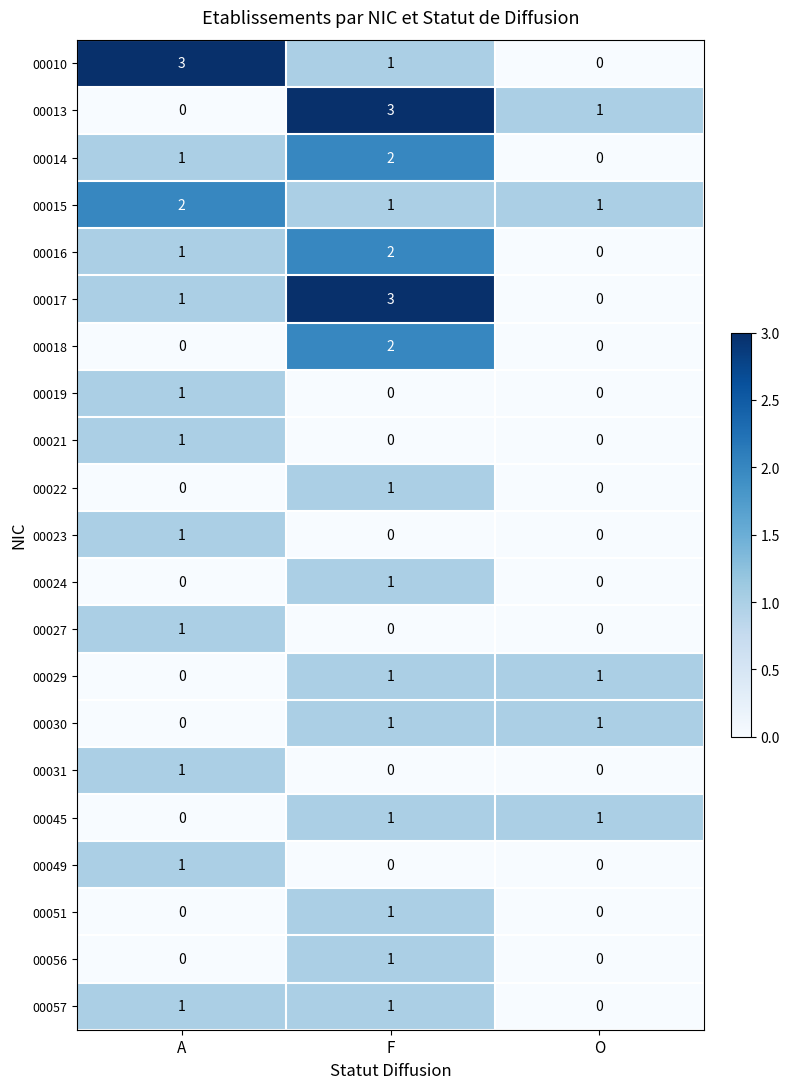

List the labels in order of 00016 value, smallest first.

O, A, F